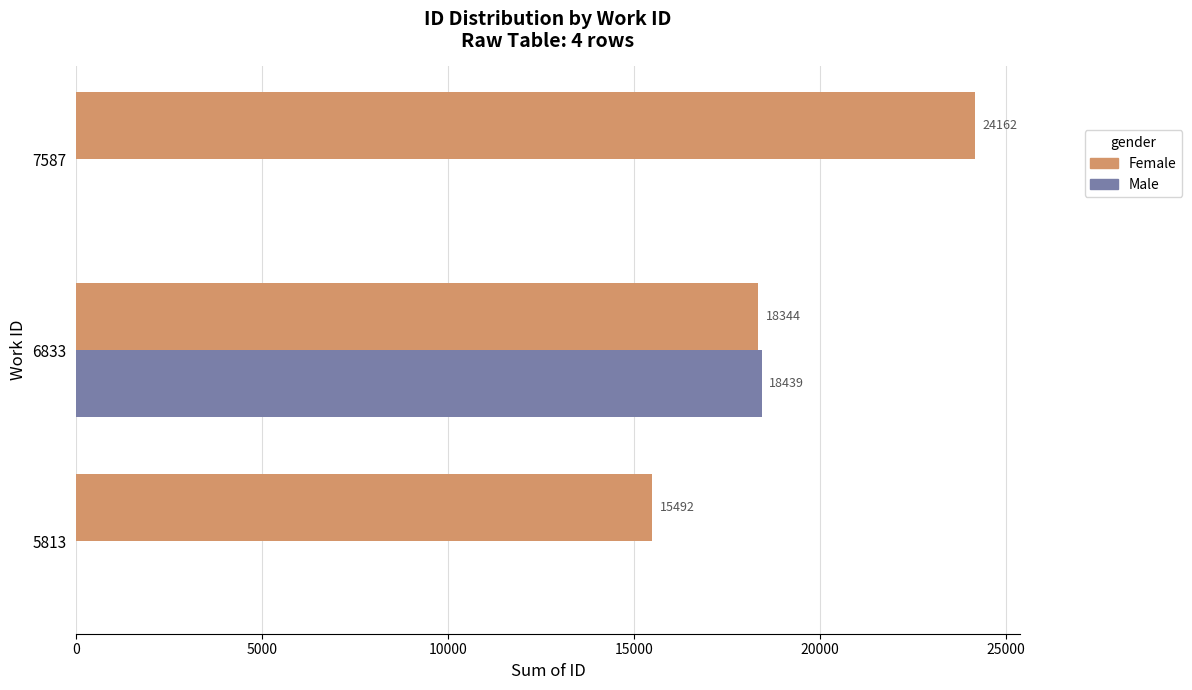

What is the total value across all series at 7587?

24162